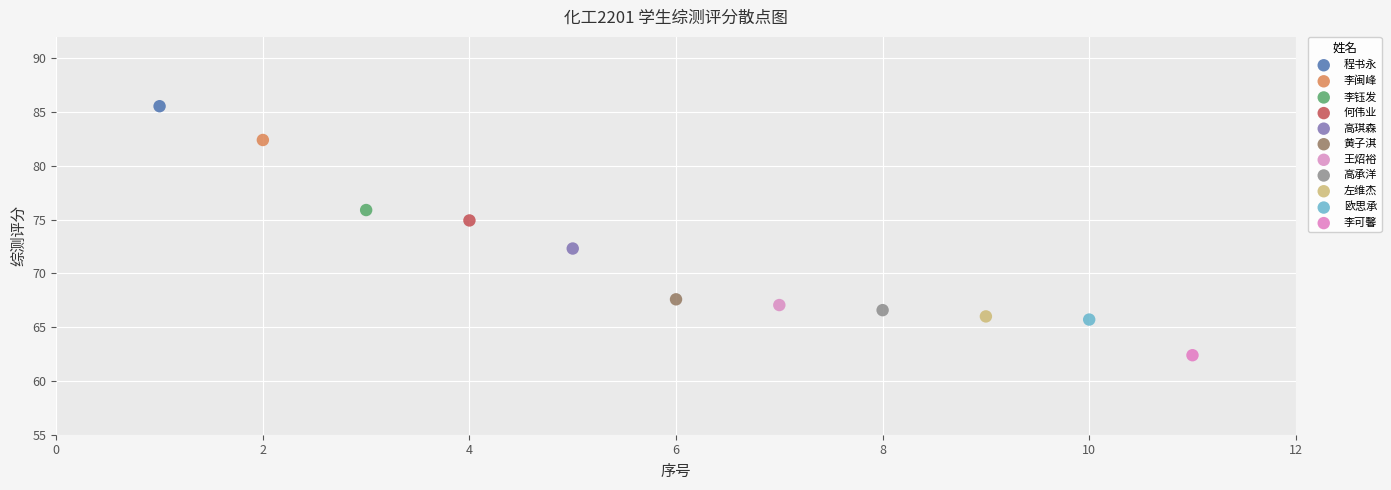

What are all the series names shown in the legend?

程书永, 李闽峰, 李钰发, 何伟业, 高琪森, 黄子淇, 王炤裕, 高承洋, 左维杰, 欧思承, 李可馨